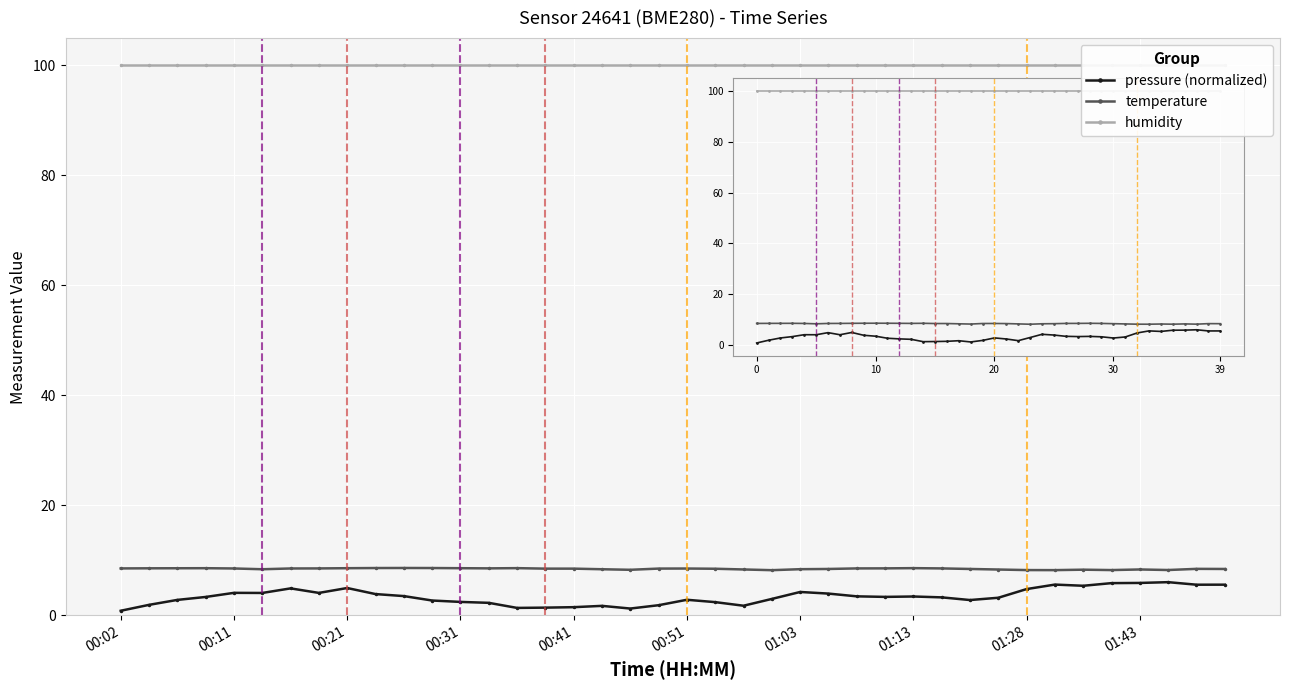

Which category has the highest value in the humidity series?

00:02